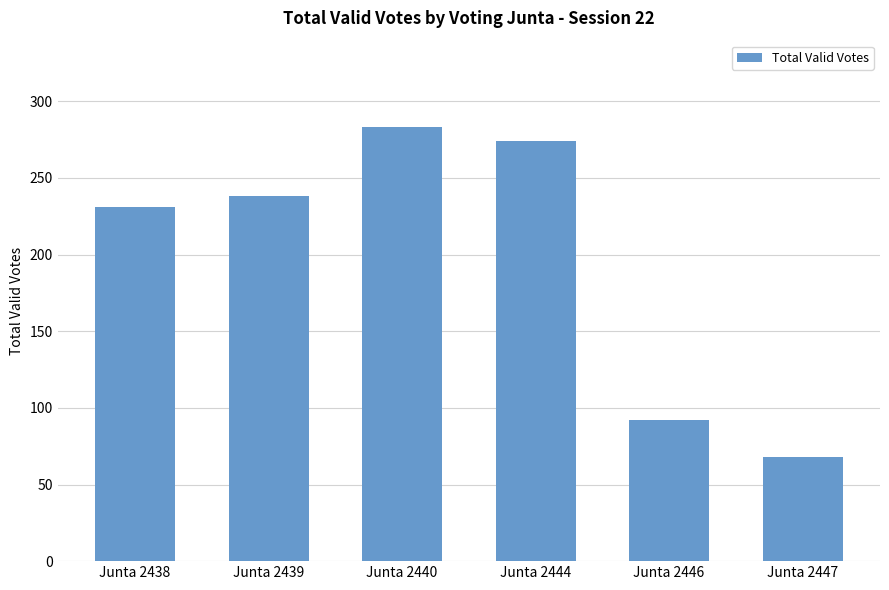

Where is the data nearest to the value 175?

Junta 2438